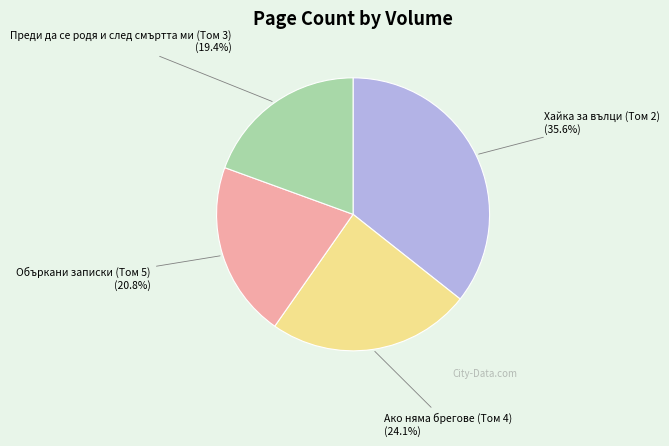

What portion of the pie excludes Хайка за вълци (Том 2)?

64.4%